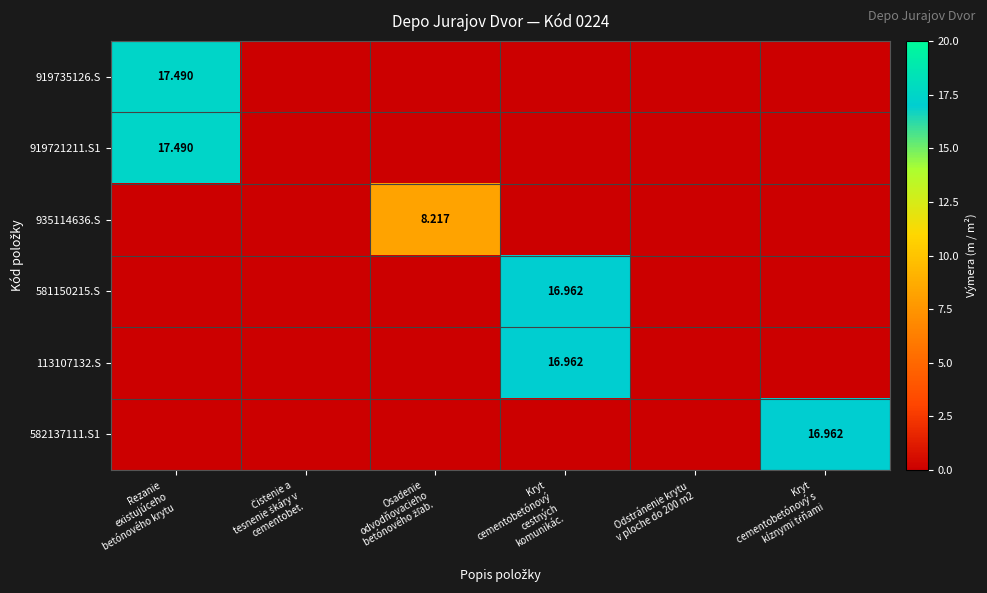

Is it true that 935114636.S equals 0.0 at Kryt cementobetónový cestných komunikác.?

True